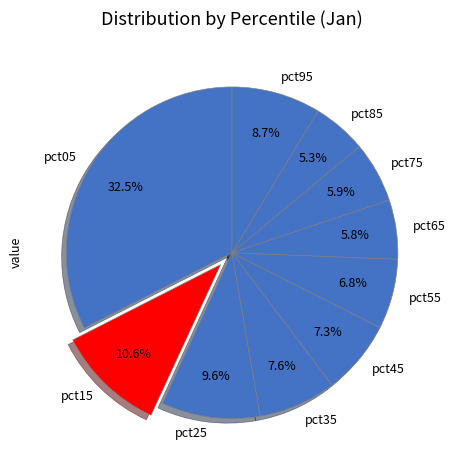

Is it true that pct15 is 11% of the pie?

True